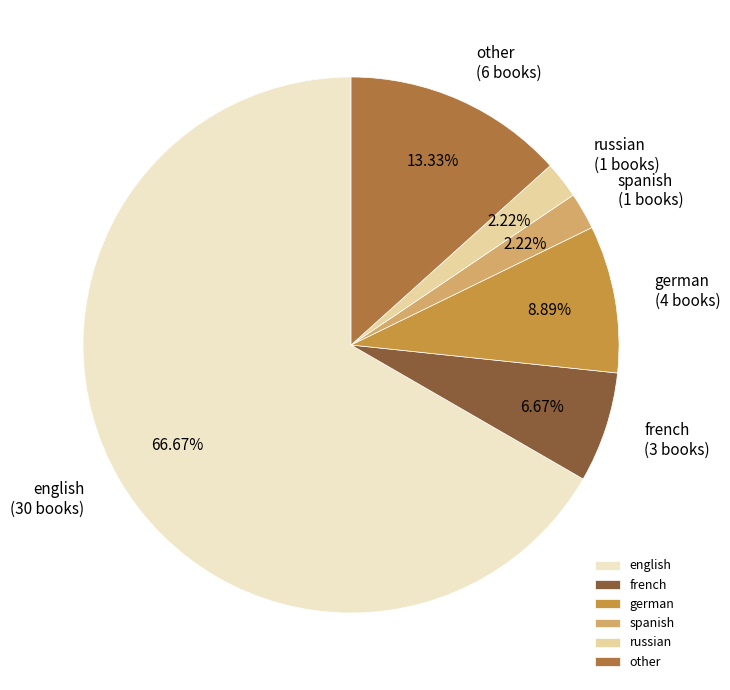

Between other and english, which is larger?

english